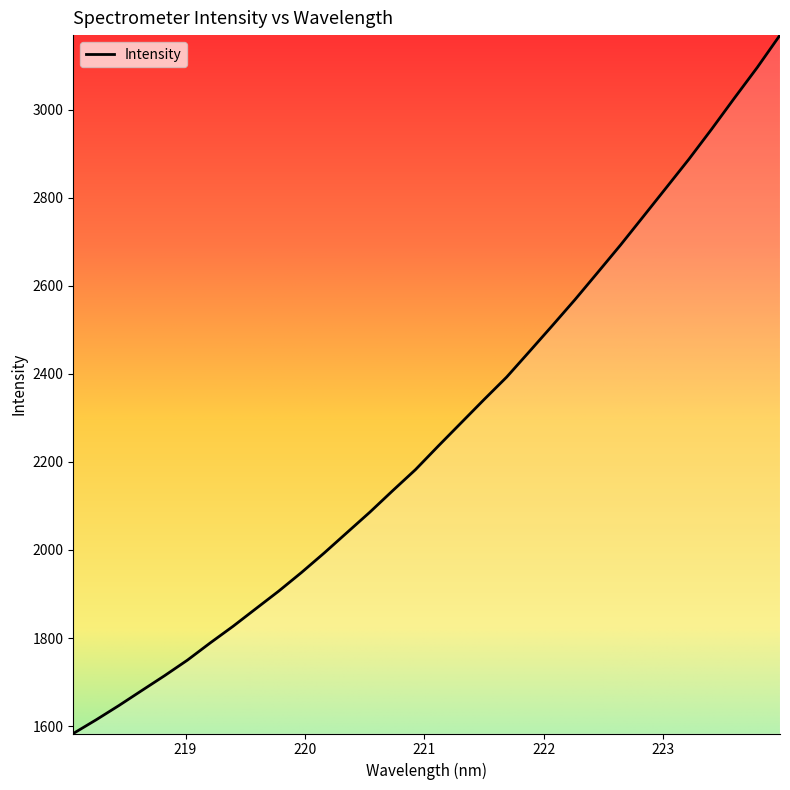

What is the greatest value displayed?

3170.0